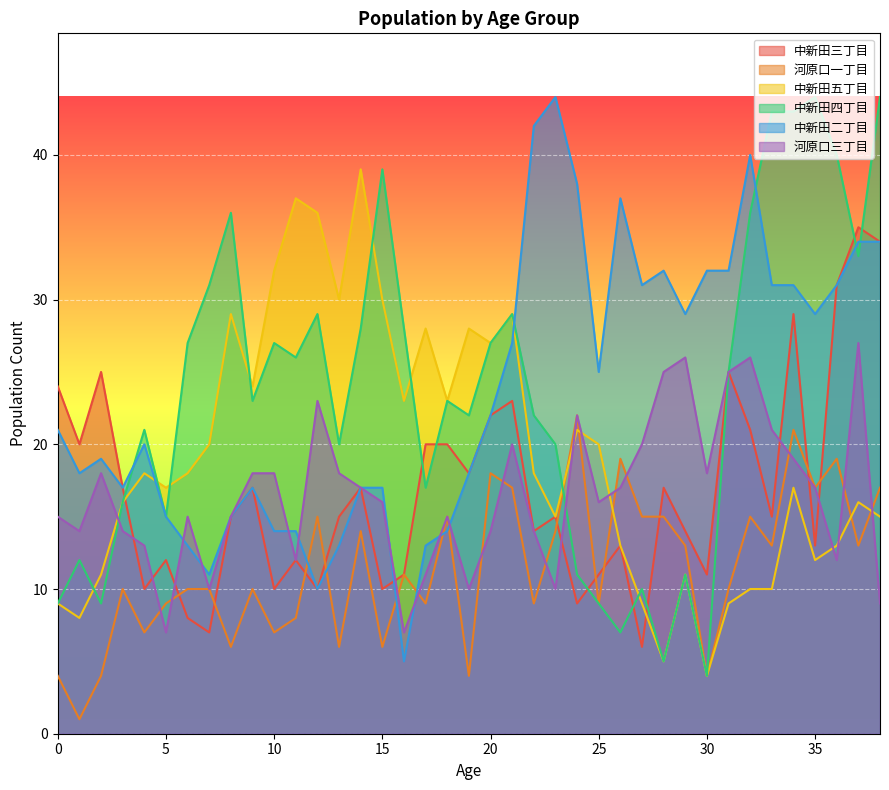

What is the value of the 中新田三丁目 point at the 22nd from the left?

23